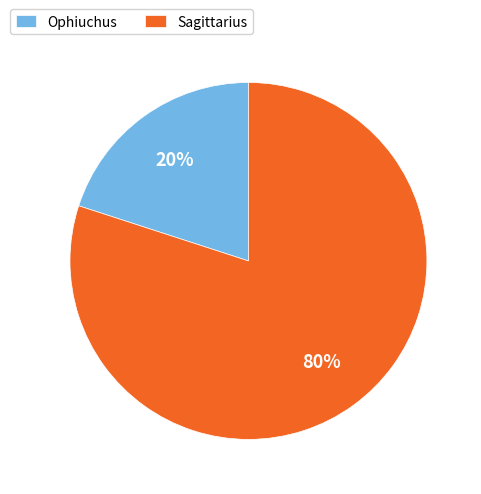

How many segments does this pie chart have?

2